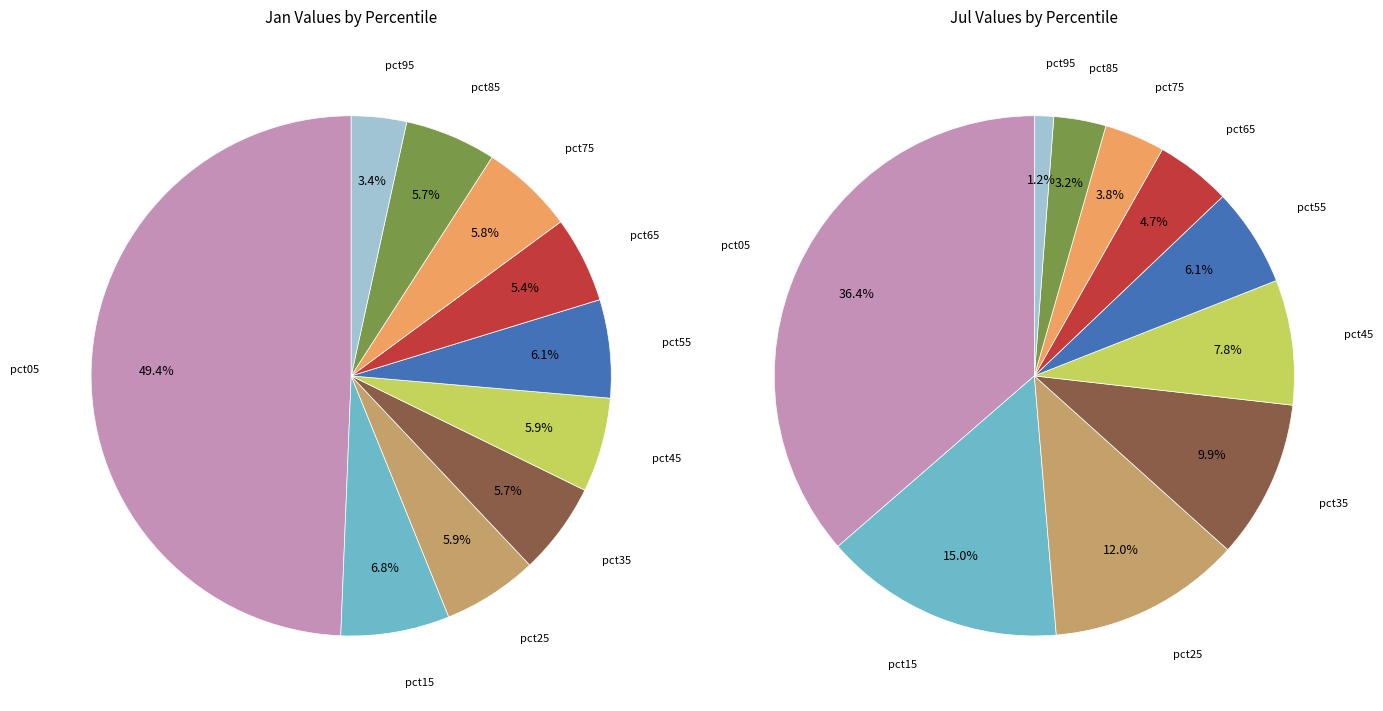

Count the number of slices in the pie.

10